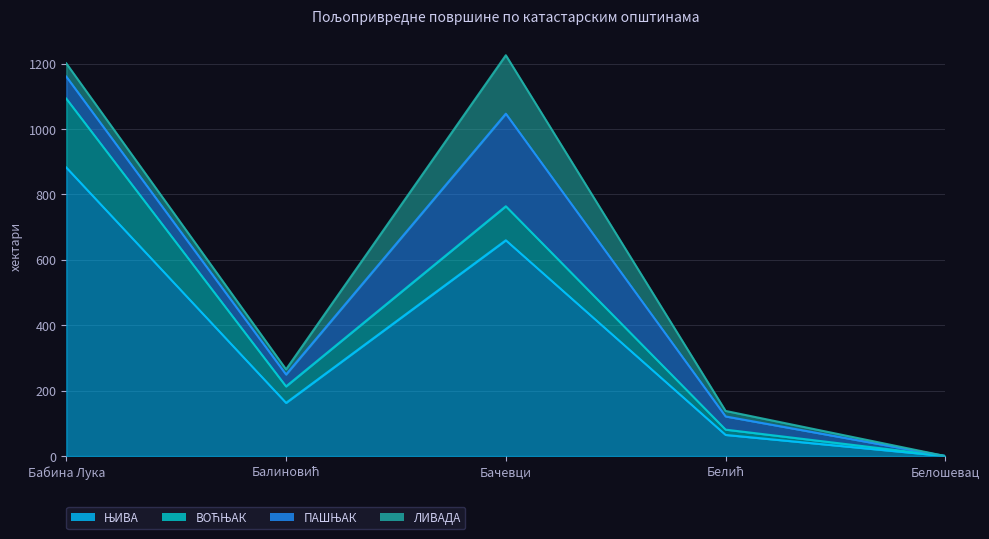

At how many categories does at least one series exceed 196?

2